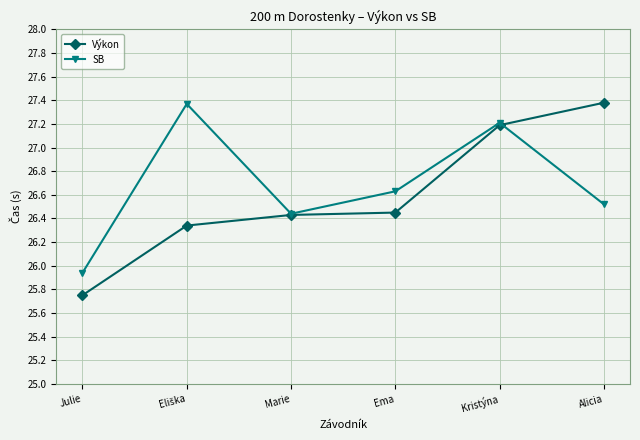

True or false: SB has a value of 16.7 at Julie.

False